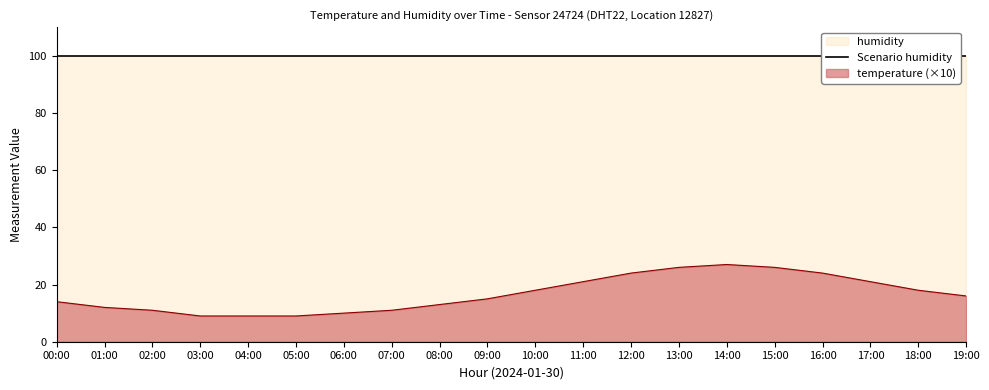

Is it true that the value at 07:00 is 11?

True